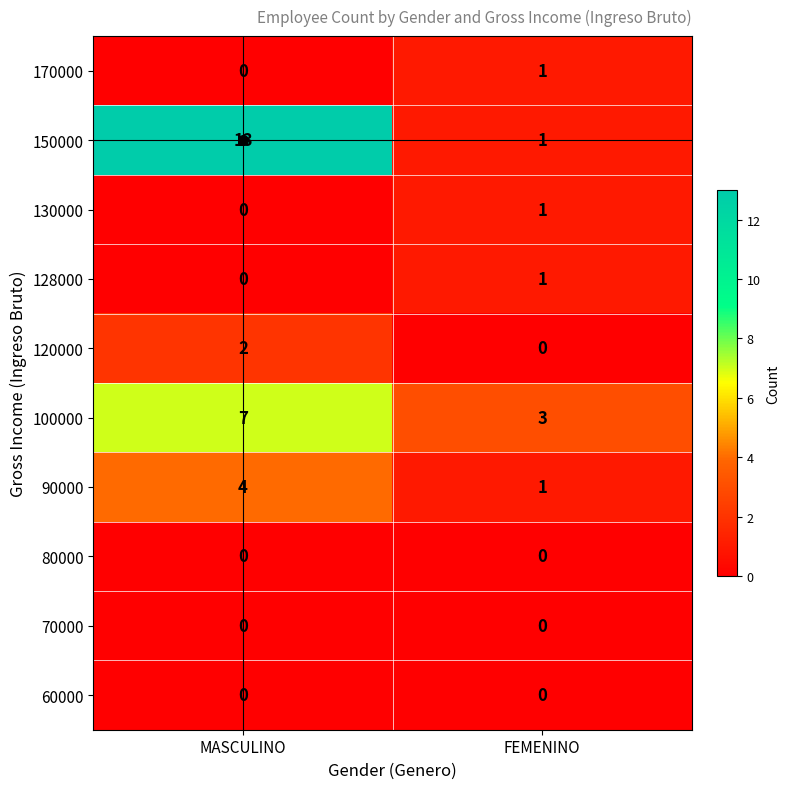

What is the spread (max minus min) of values at FEMENINO?

3